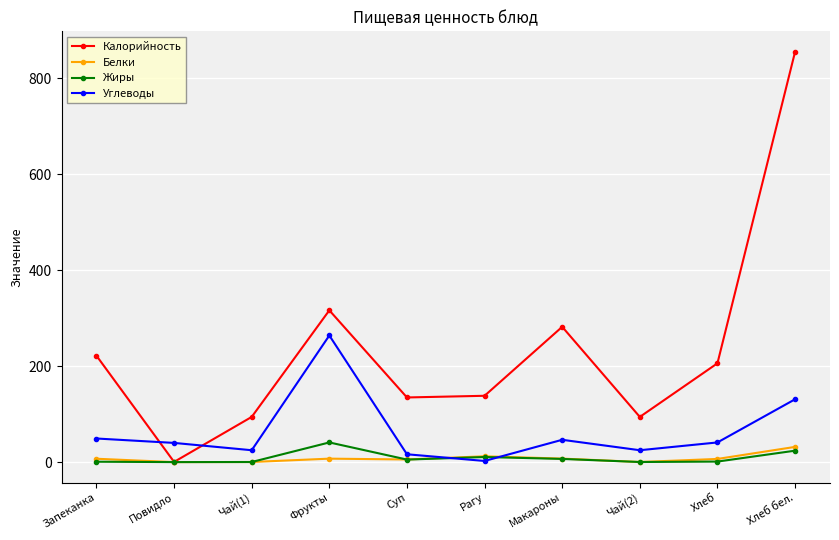

Which series has the widest spread of values?

Калорийность